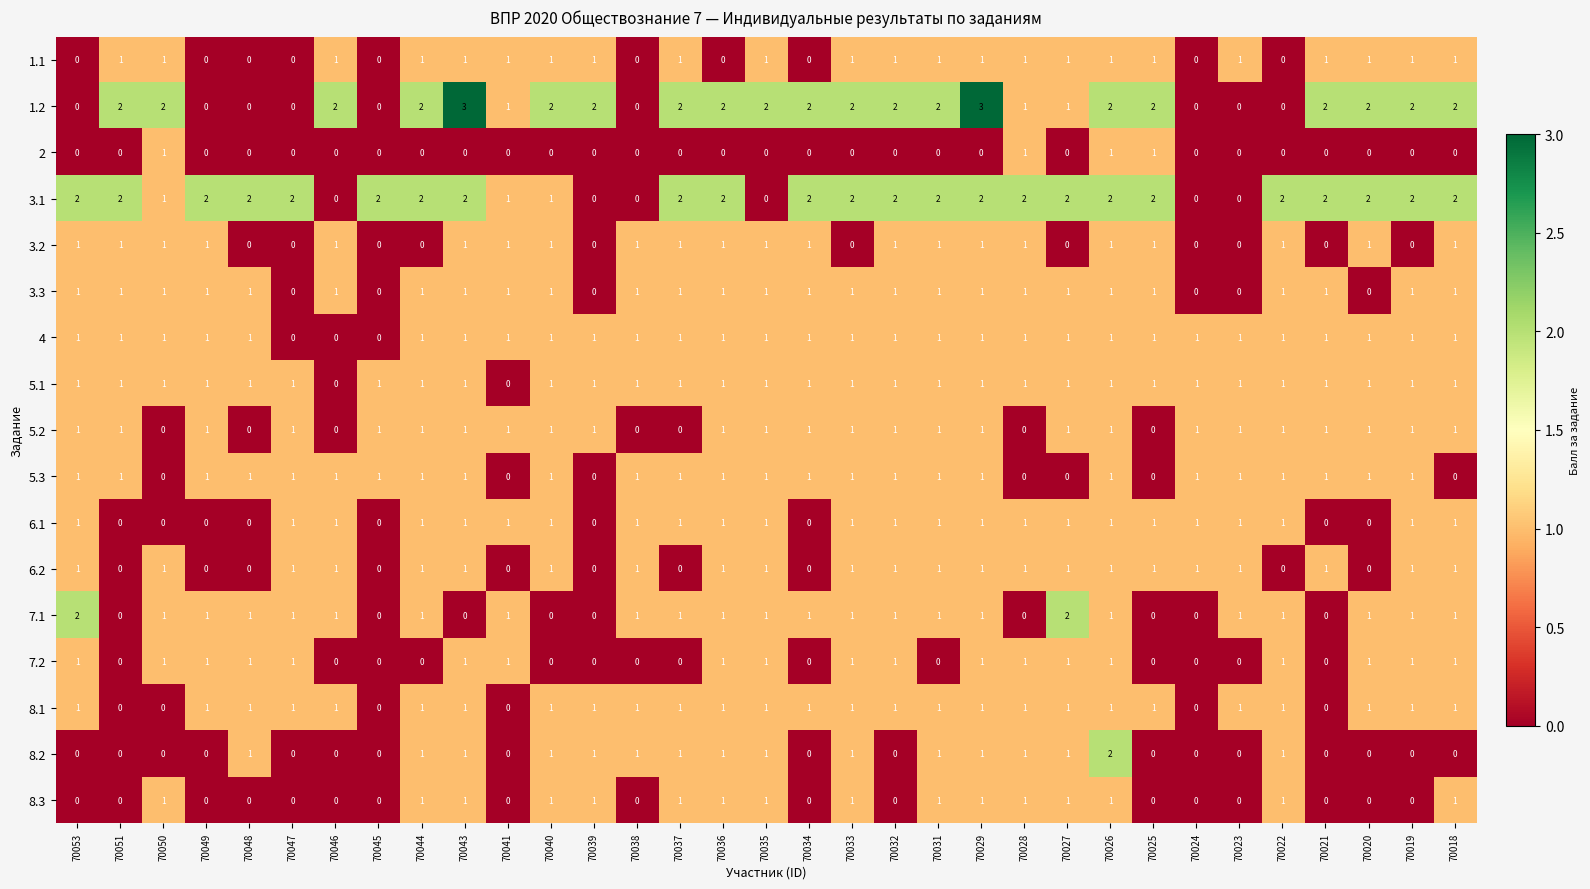

What is the sum of all 5.3 values?

26